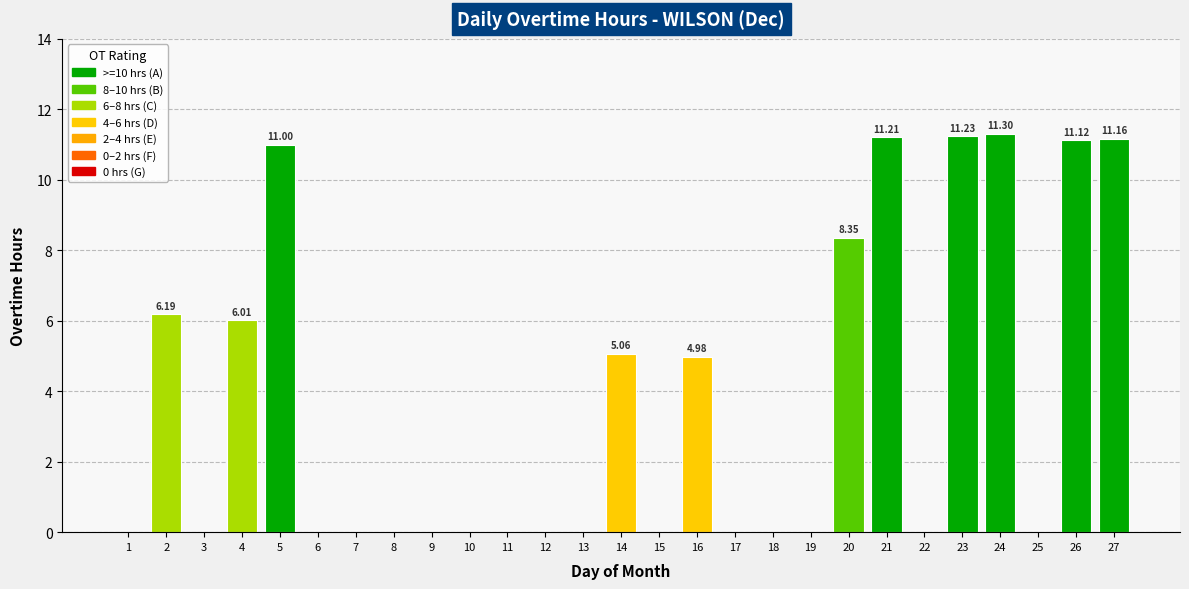

What is the greatest value displayed?

11.3